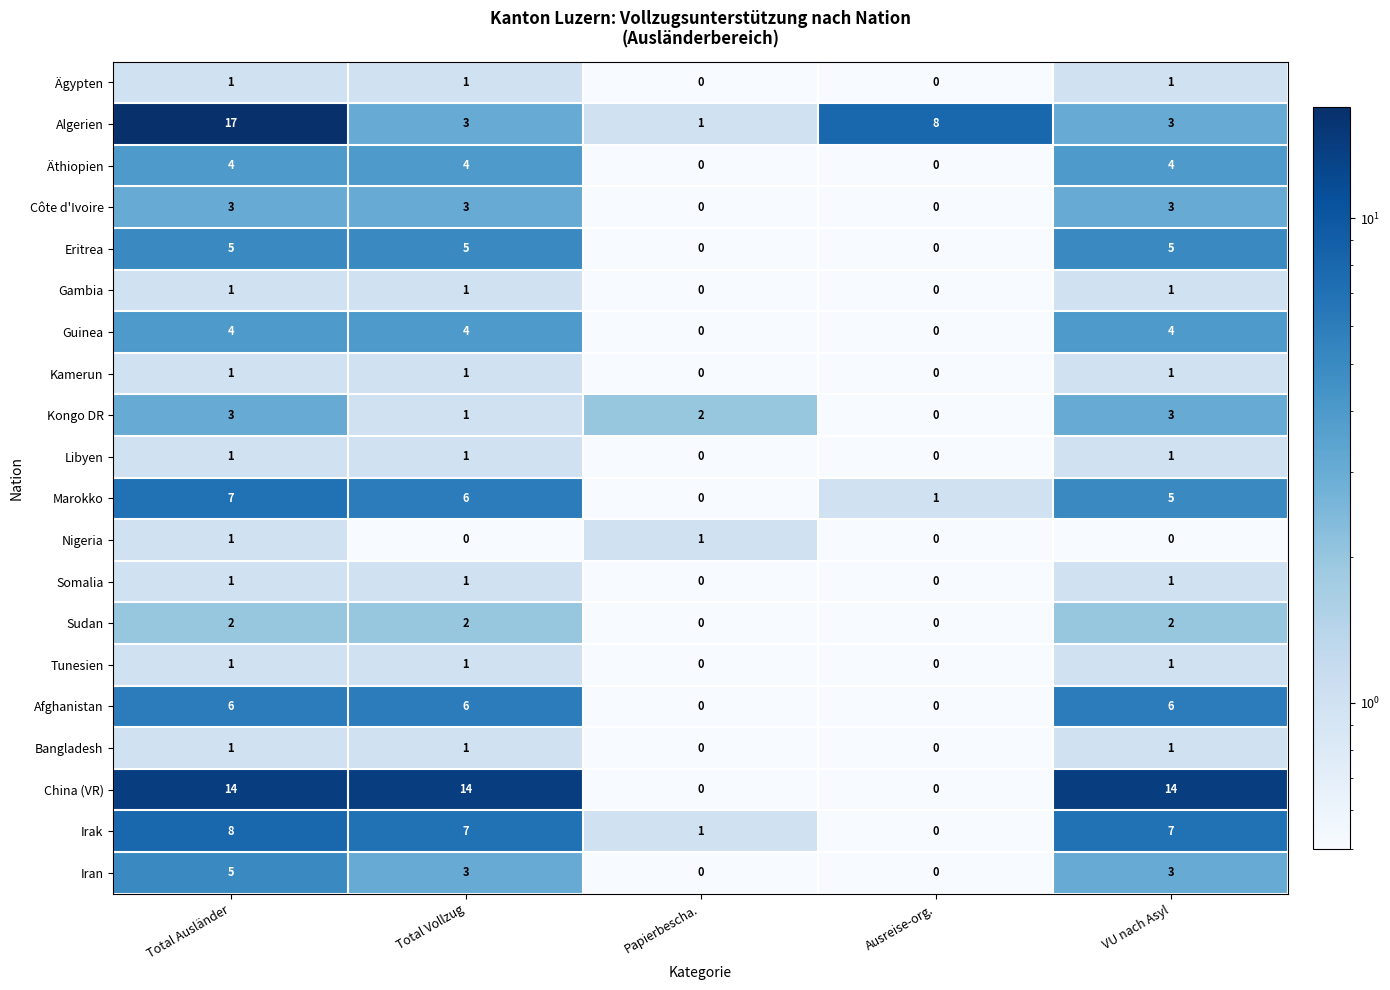

Which series has the widest spread of values?

Algerien